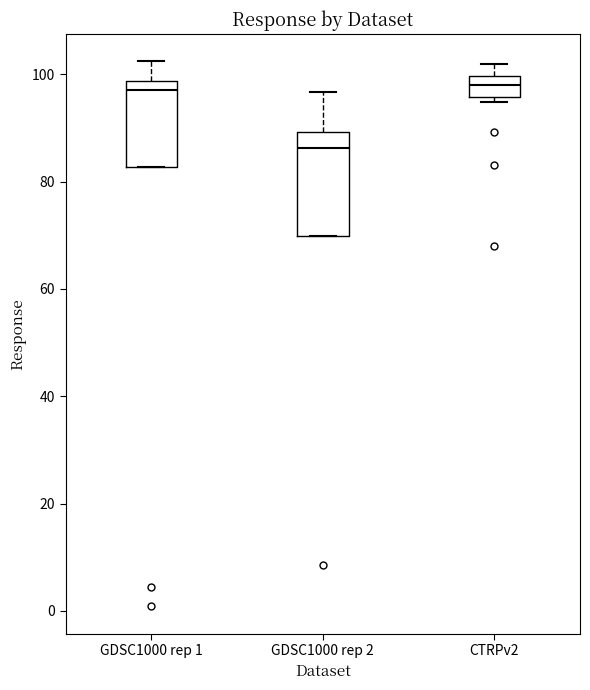

Which box's median line is the lowest?

GDSC1000 rep 2